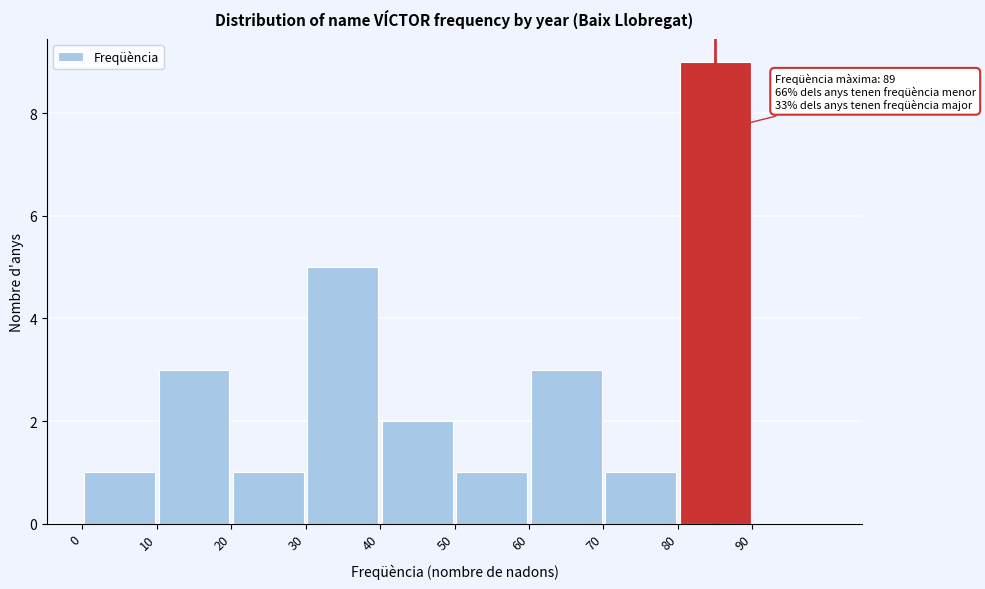

Which range on the x-axis has the tallest bar?

80 to 90